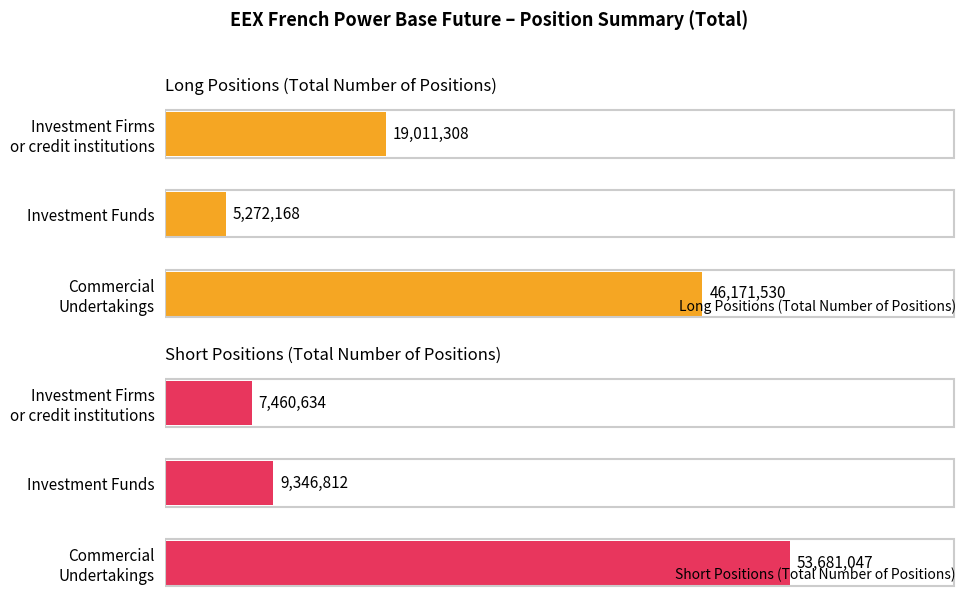

Where is Short Positions (Total Number of Positions) nearest to the value 30570840?

Investment Funds